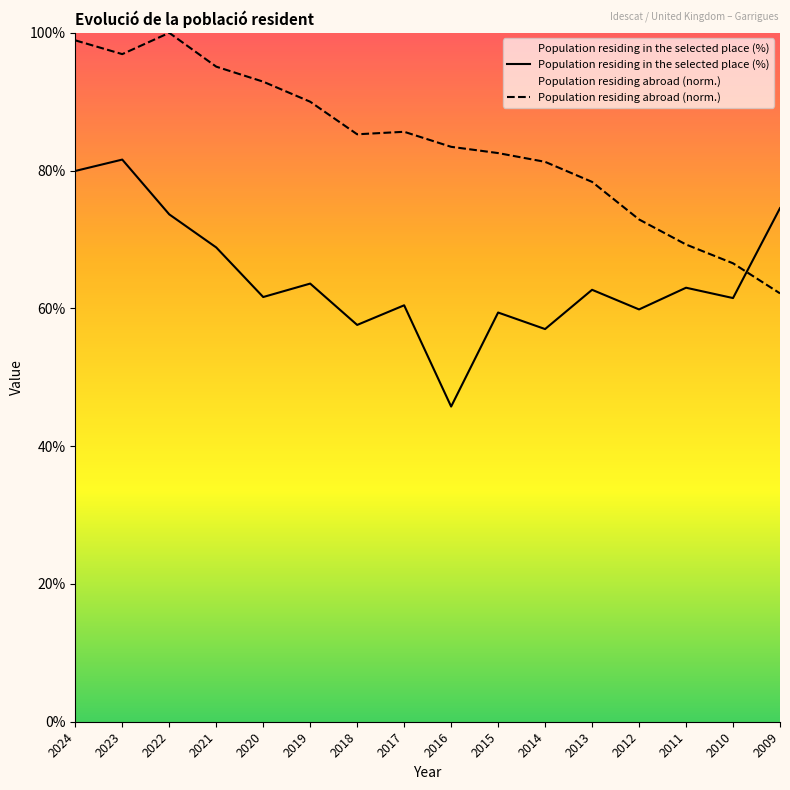

How many categories are shown in the chart?

16